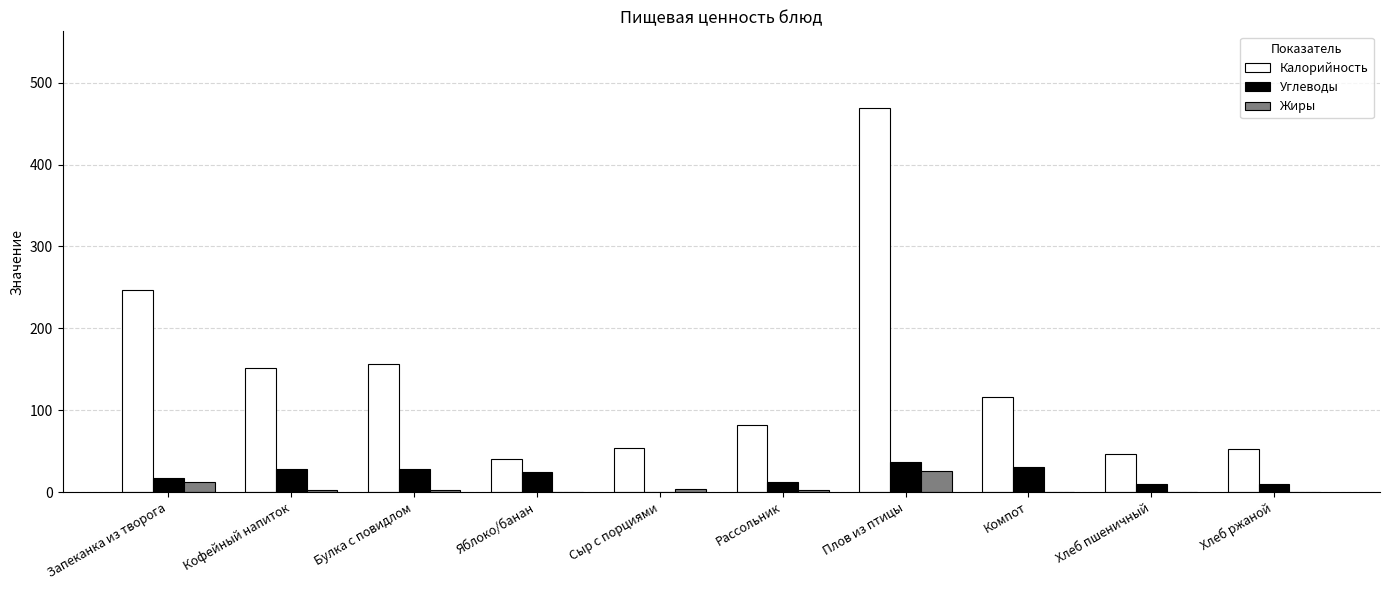

Which series changed the most between Компот and Хлеб пшеничный?

Калорийность